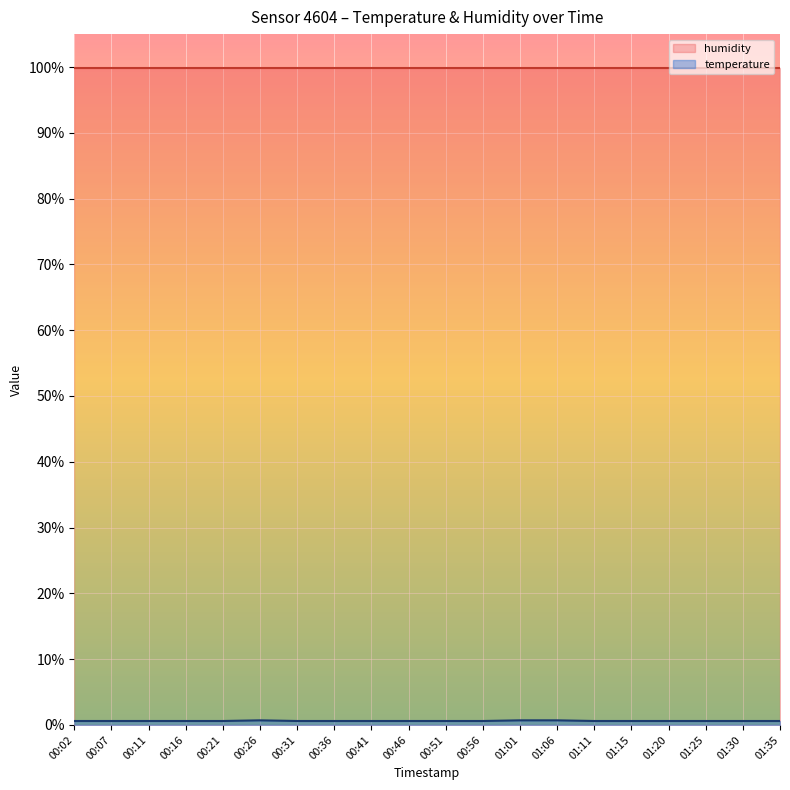

Which category has the highest value across all series?

00:26